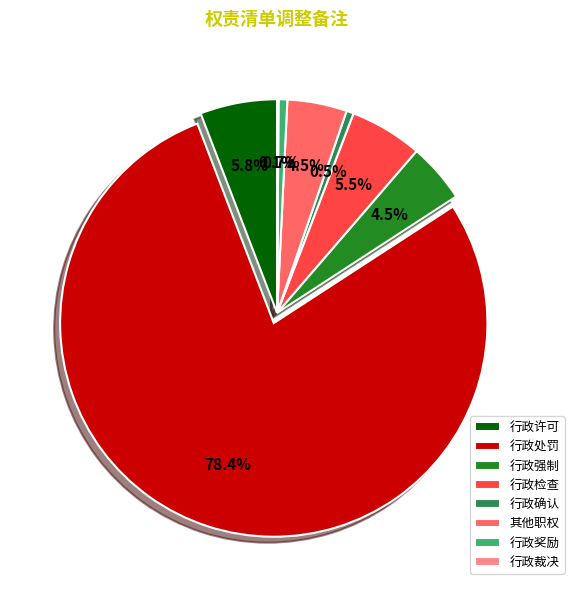

Which category has the biggest portion of the pie?

行政处罚